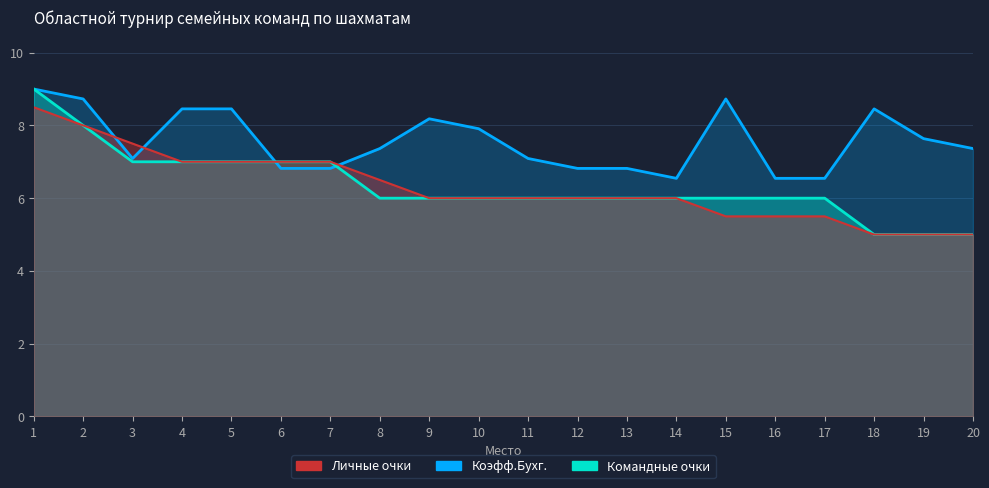

Reading left to right, what are all the values shown in this chart?

Командные очки: 1=9.0	2=8.0	3=7.0	4=7.0	5=7.0	6=7.0	7=7.0	8=6.0	9=6.0	10=6.0	11=6.0	12=6.0	13=6.0	14=6.0	15=6.0	16=6.0	17=6.0	18=5.0	19=5.0	20=5.0
Личные очки: 1=8.5	2=8.0	3=7.5	4=7.0	5=7.0	6=7.0	7=7.0	8=6.5	9=6.0	10=6.0	11=6.0	12=6.0	13=6.0	14=6.0	15=5.5	16=5.5	17=5.5	18=5.0	19=5.0	20=5.0
Коэфф.Бухг.: 1=9.0	2=8.7	3=7.1	4=8.5	5=8.5	6=6.8	7=6.8	8=7.4	9=8.2	10=7.9	11=7.1	12=6.8	13=6.8	14=6.5	15=8.7	16=6.5	17=6.5	18=8.5	19=7.6	20=7.4